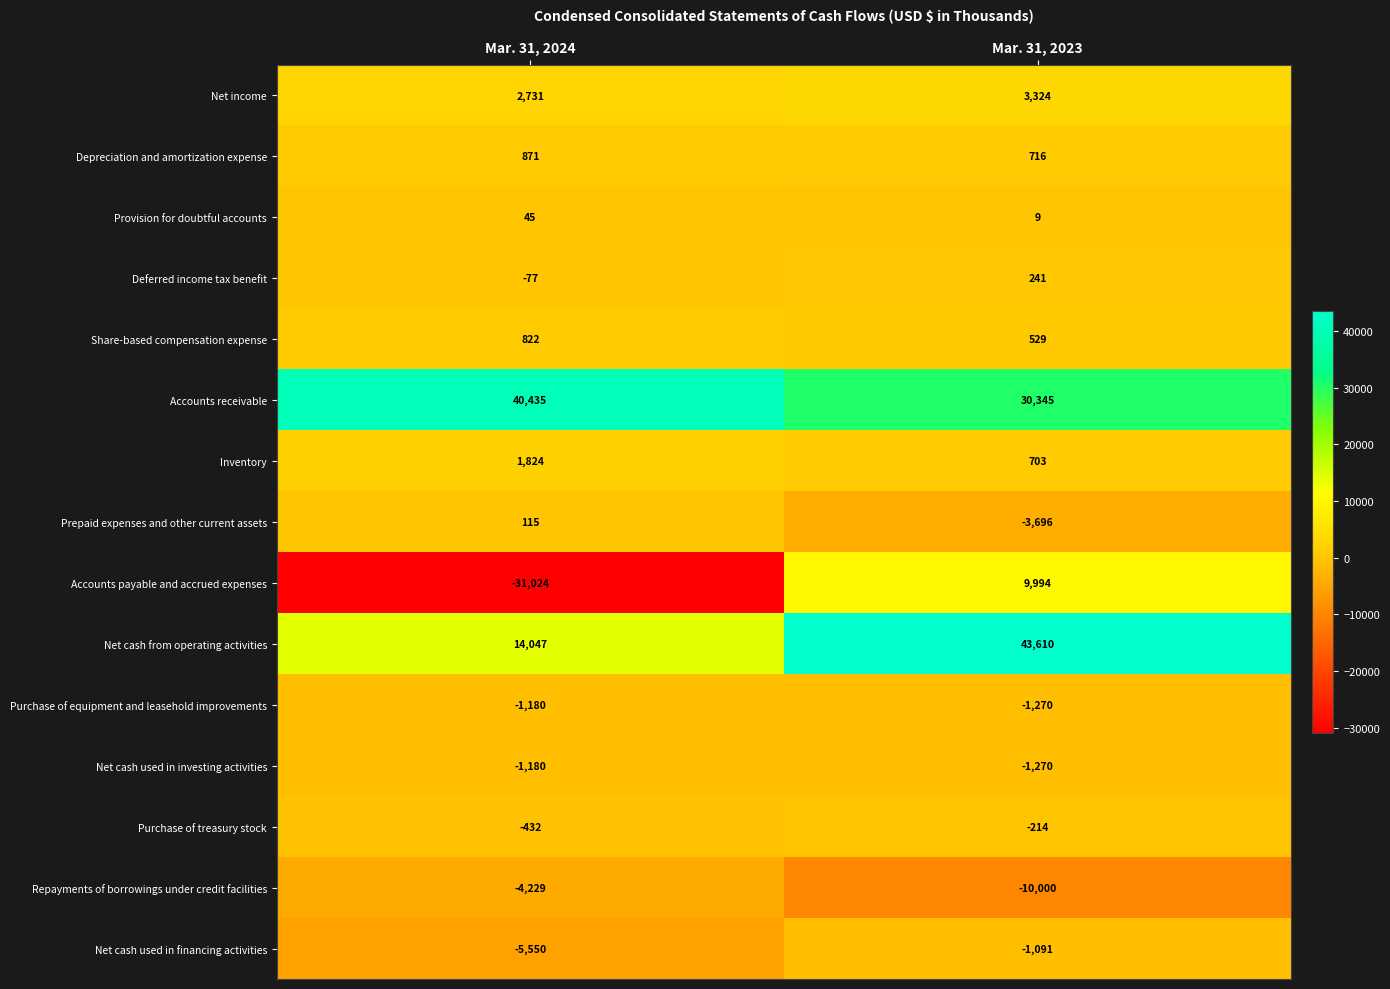

List the labels in order of Net cash from operating activities value, smallest first.

Mar. 31, 2024, Mar. 31, 2023